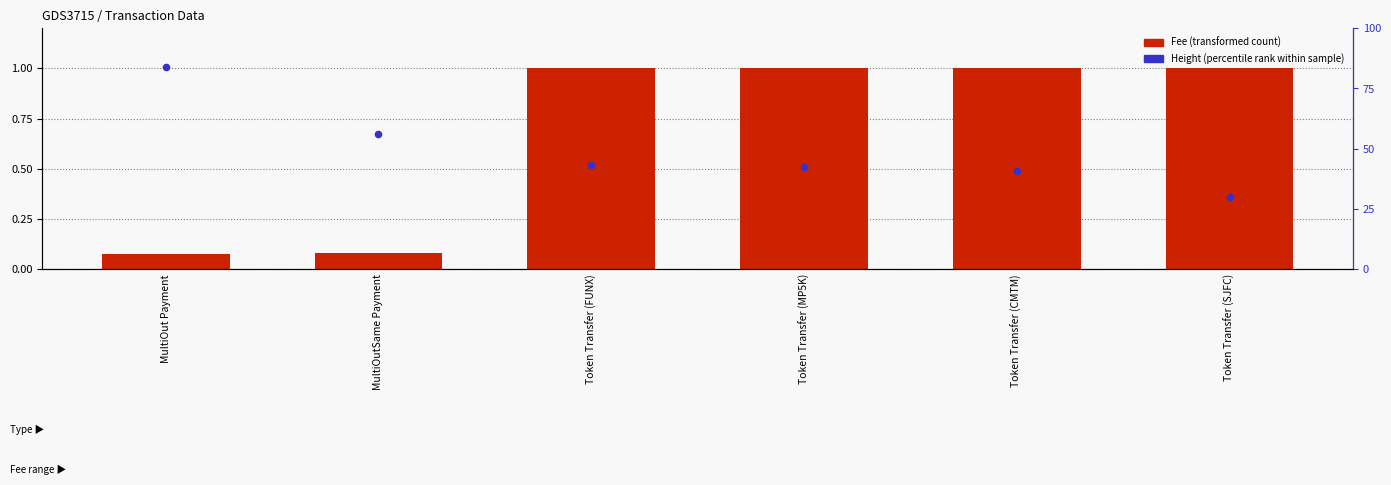

Which series has the widest spread of Y values?

Height (percentile rank within sample)